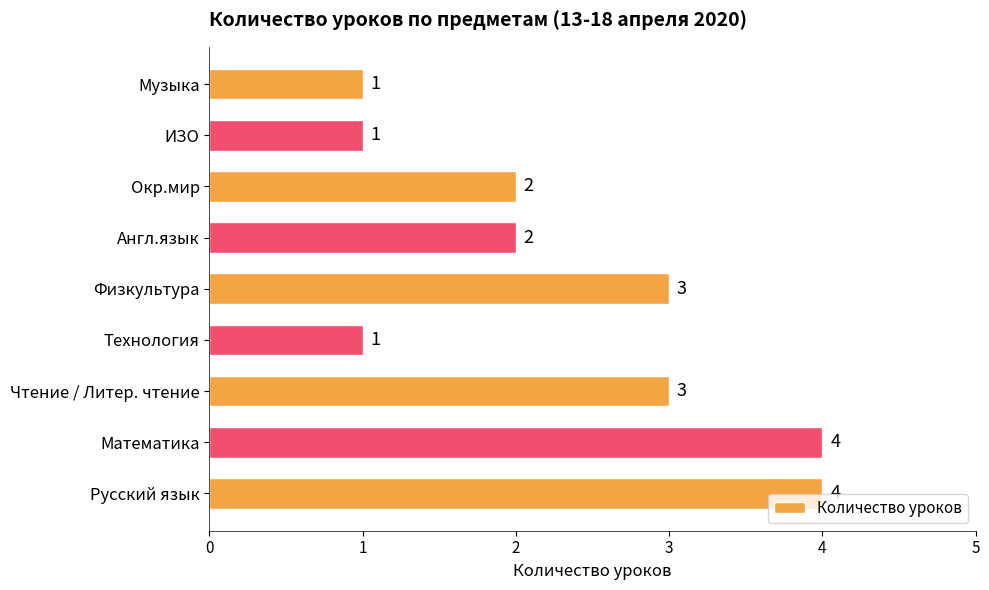

The value at ИЗО is 1. True or false?

True